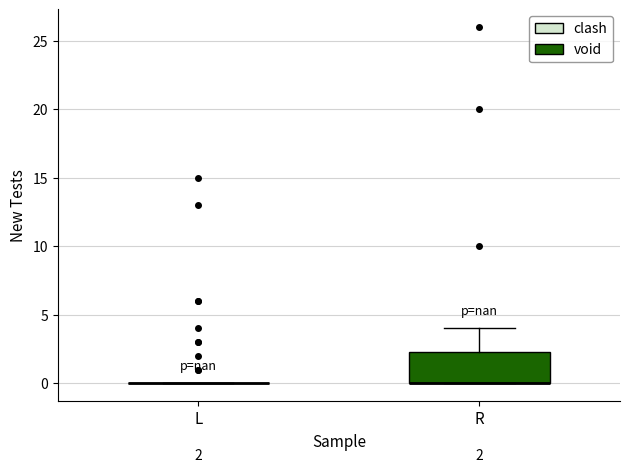

Comparing the boxes themselves (not the whiskers), which one is the tallest?

R